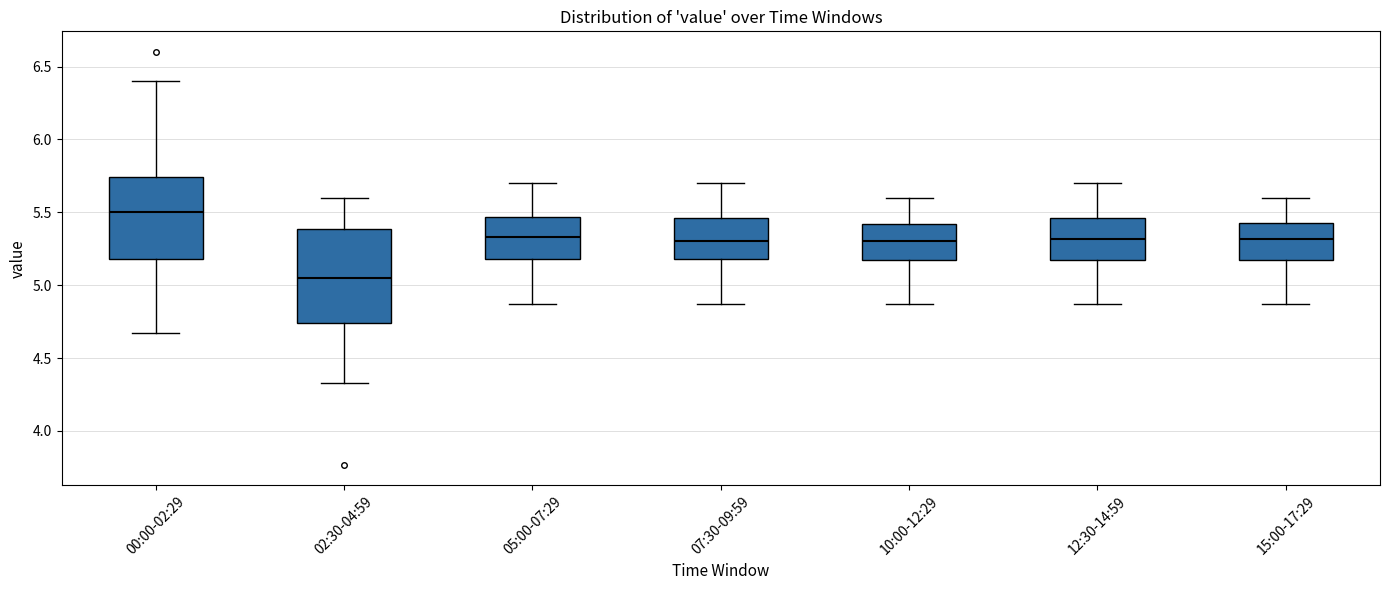

Where does the lower whisker of the box for 05:00-07:29 end on the y-axis? The values are not printed on the chart, so give them approximately, as read against the axis.

4.85